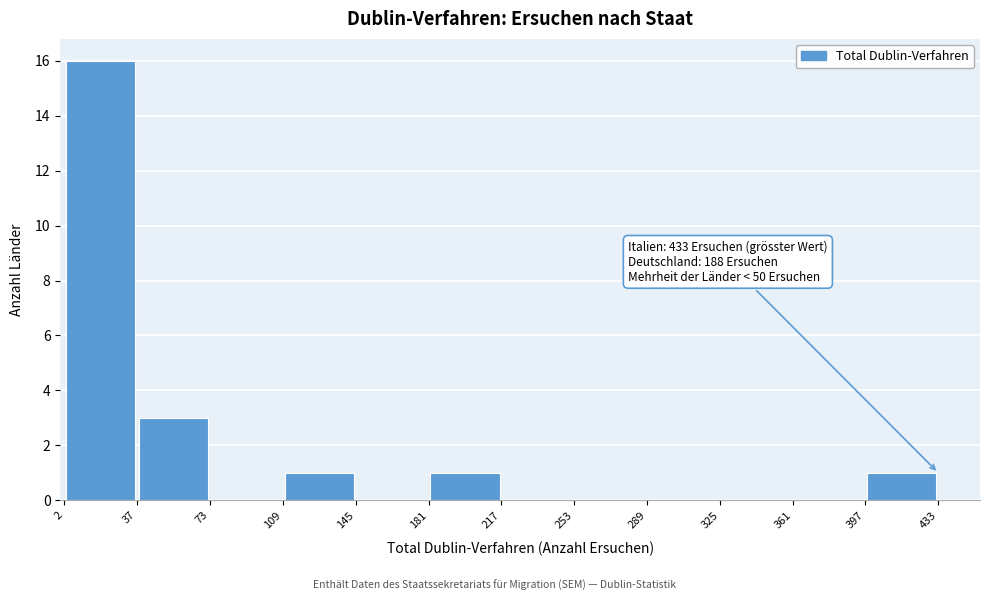

Over which range of the x-axis is the bar tallest?

2 to 37